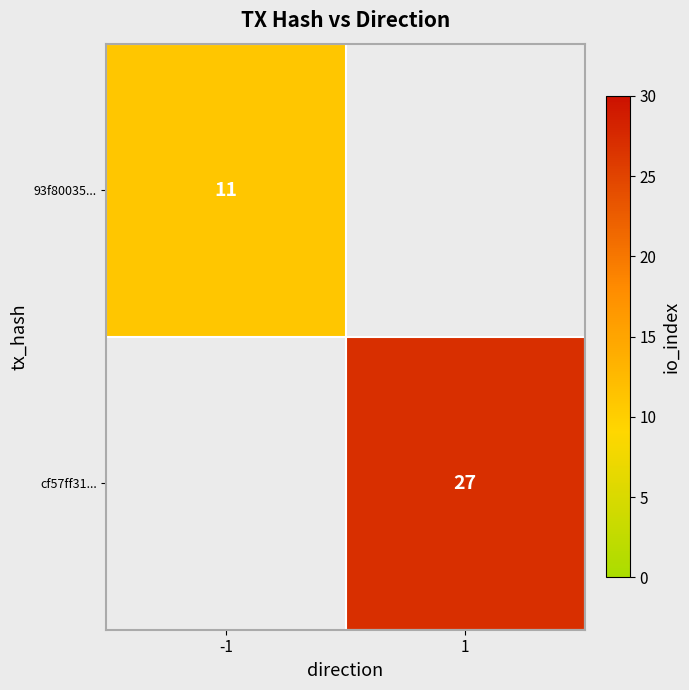

True or false: cf57ff31... has a value of 27 at 1.

True